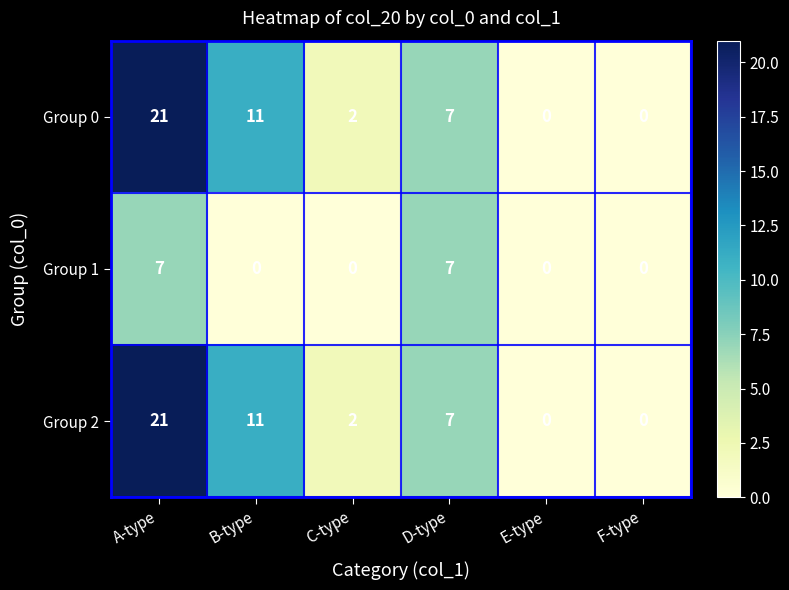

Reading left to right, transcribe all the data shown in this chart.

Group 0: A-type=21	B-type=11	C-type=2	D-type=7	E-type=0	F-type=0
Group 1: A-type=7	B-type=0	C-type=0	D-type=7	E-type=0	F-type=0
Group 2: A-type=21	B-type=11	C-type=2	D-type=7	E-type=0	F-type=0